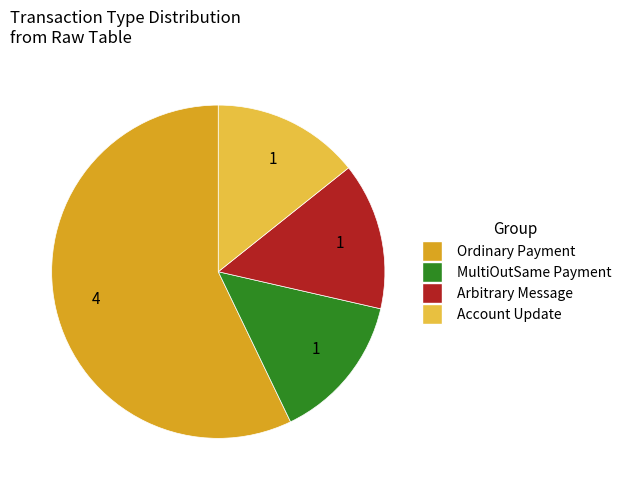

Is it true that MultiOutSame Payment is 14% of the pie?

True